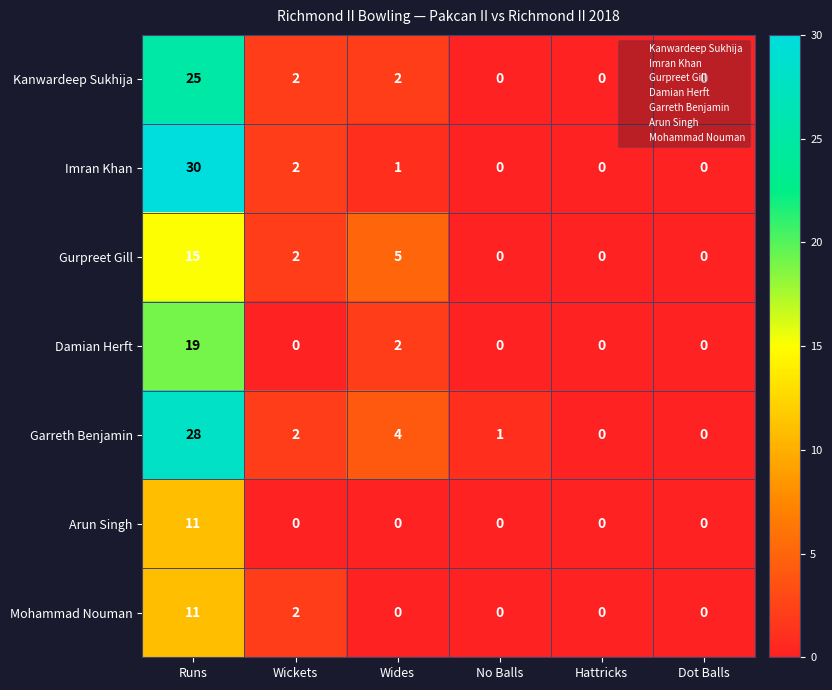

What is the sum of the Garreth Benjamin values at No Balls and Runs?

29